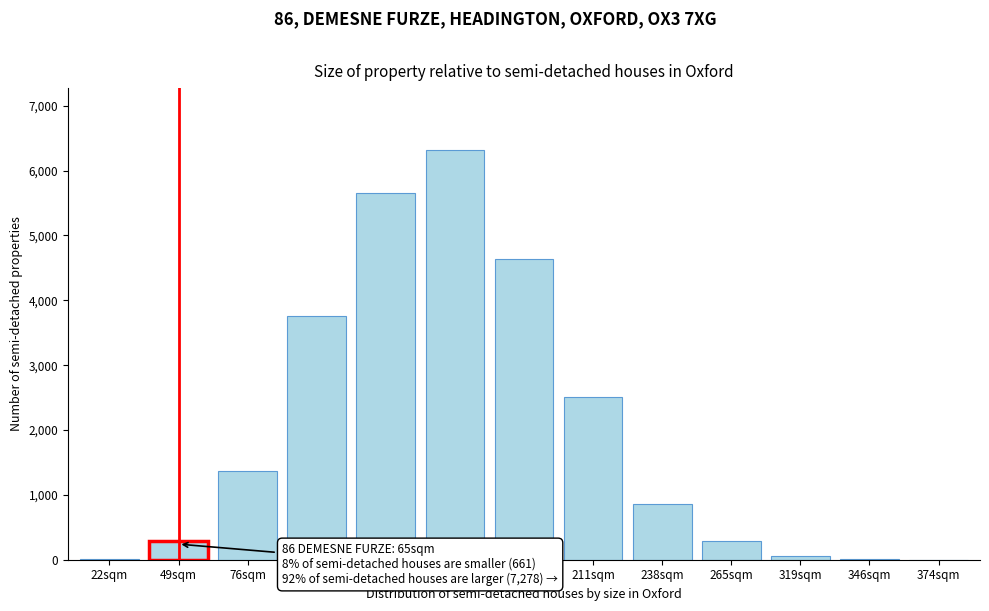

What is the greatest value displayed?

6324